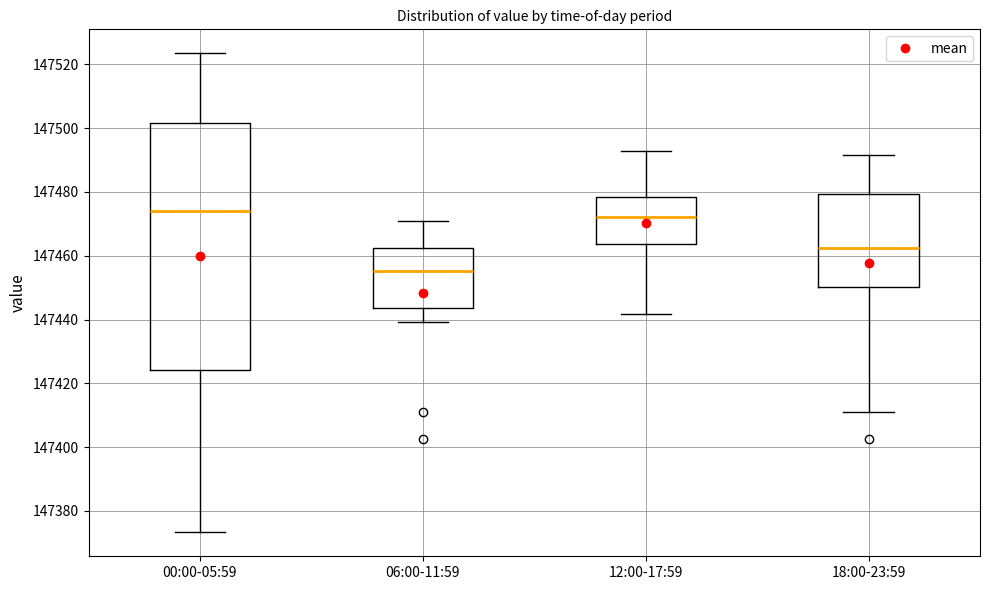

Reading left to right, transcribe this box plot: for each box, give where its median line is, the range the box spans, and where its two whiskers end, as read against the y-axis. The values are not printed on the chart, so give them approximately, as read against the axis.

00:00-05:59: median 147474, box 147424 to 147502, whiskers 147374 to 147524
06:00-11:59: median 147456, box 147444 to 147462, whiskers 147440 to 147470
12:00-17:59: median 147472, box 147464 to 147478, whiskers 147442 to 147492
18:00-23:59: median 147462, box 147450 to 147480, whiskers 147412 to 147492